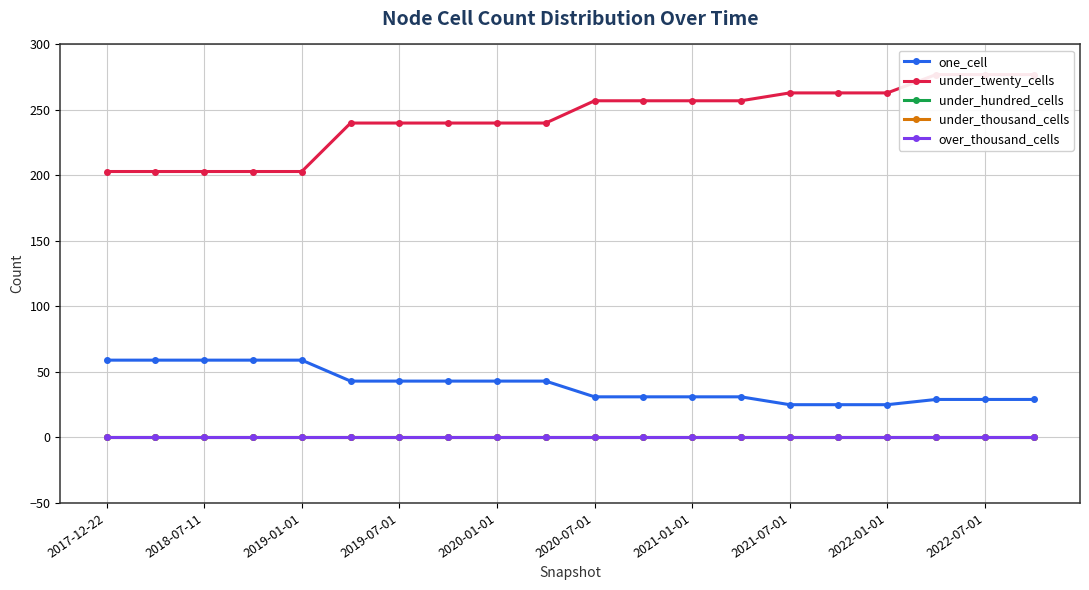

True or false: under_thousand_cells and under_hundred_cells cross at least once.

False